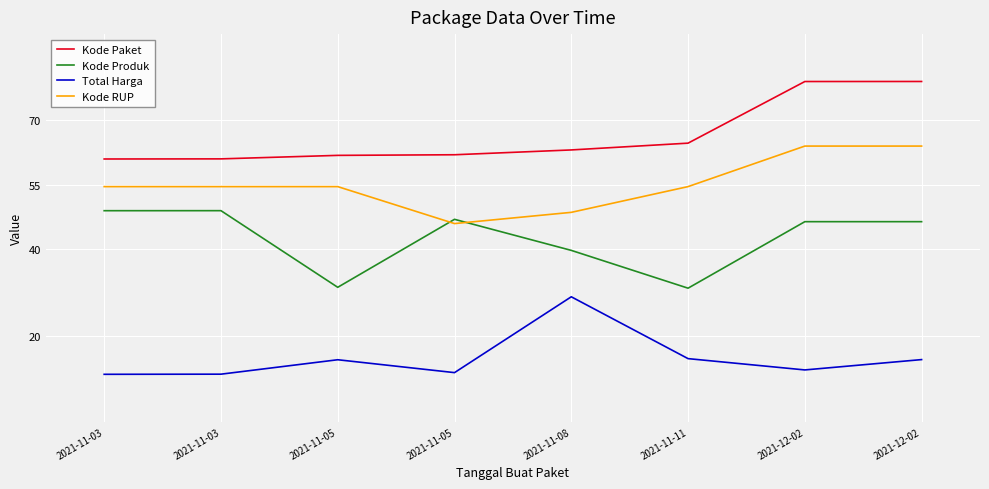

How many distinct data groups are displayed?

4